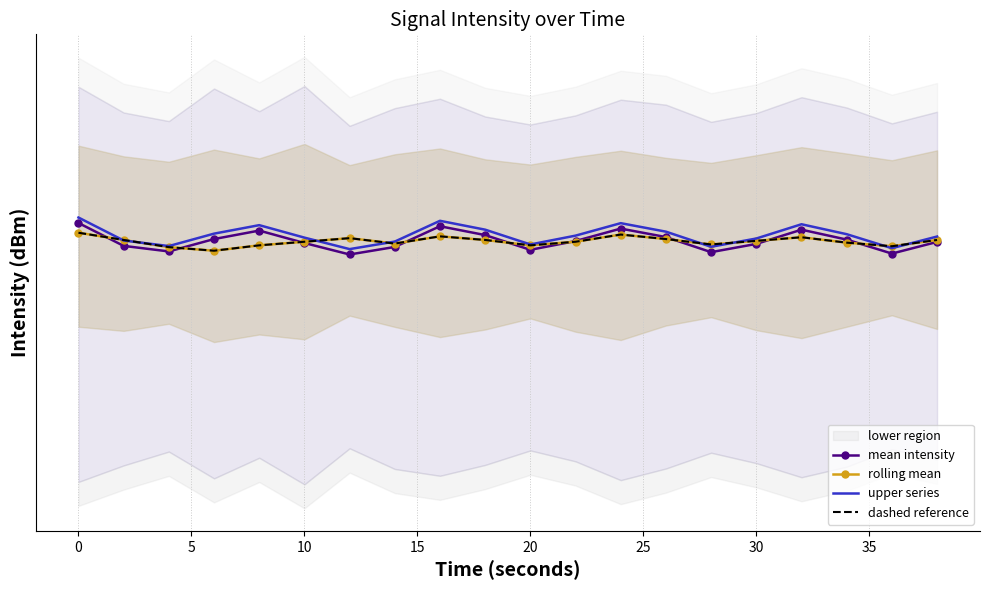

What is the smallest value displayed?

-122.3